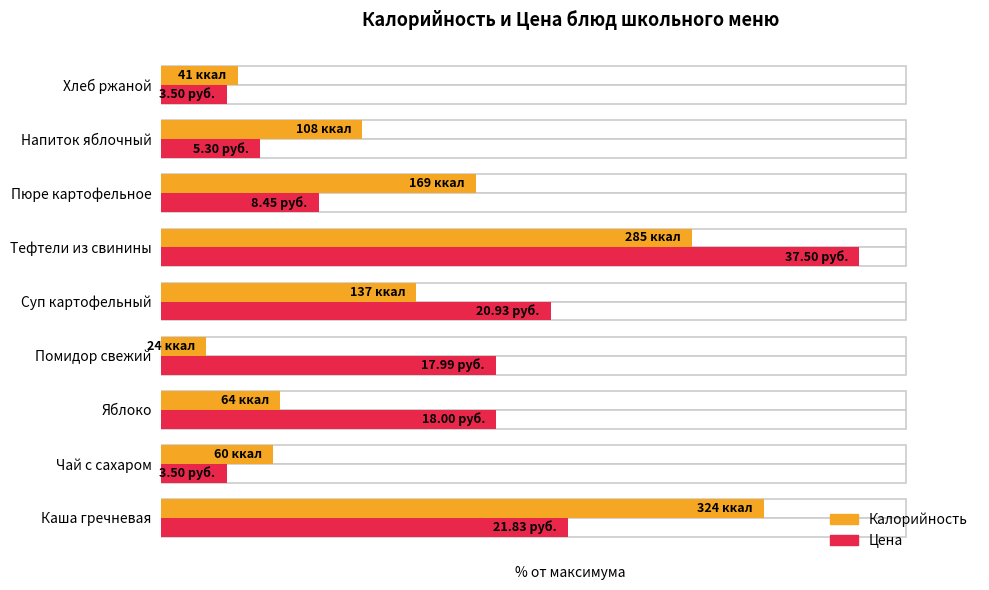

List the series in order of their peak value, lowest first.

Калорийность, Цена